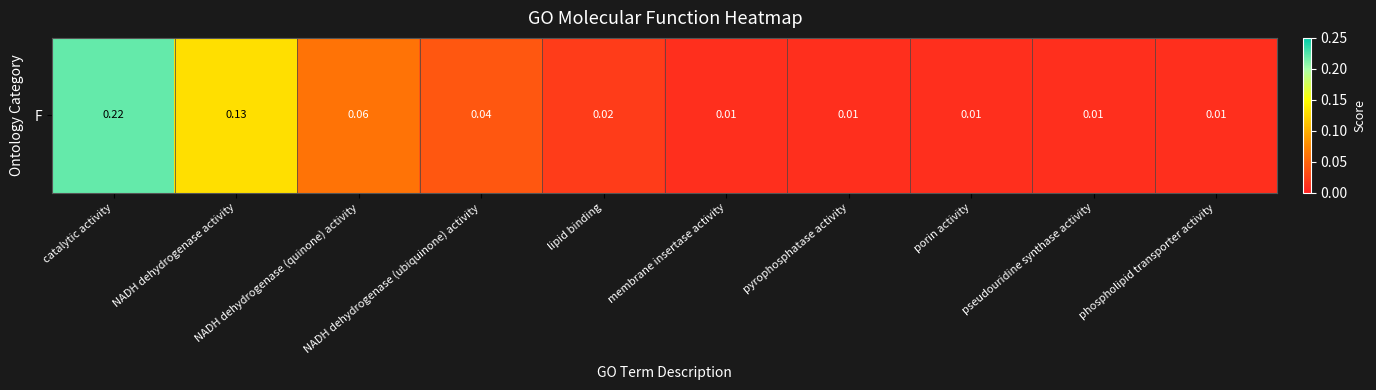

True or false: the data shows 0.1 at NADH dehydrogenase (quinone) activity.

True